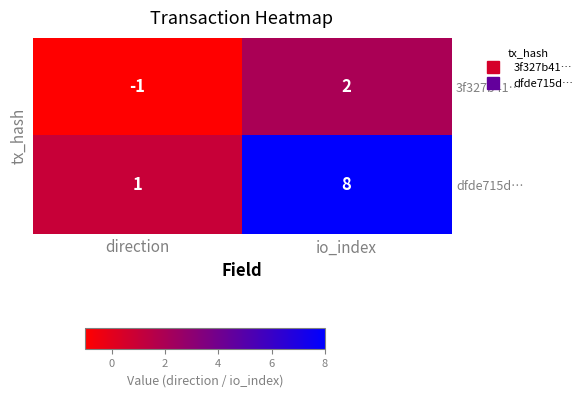

What is the difference between the maximum and minimum values in the dfde715d… series?

7